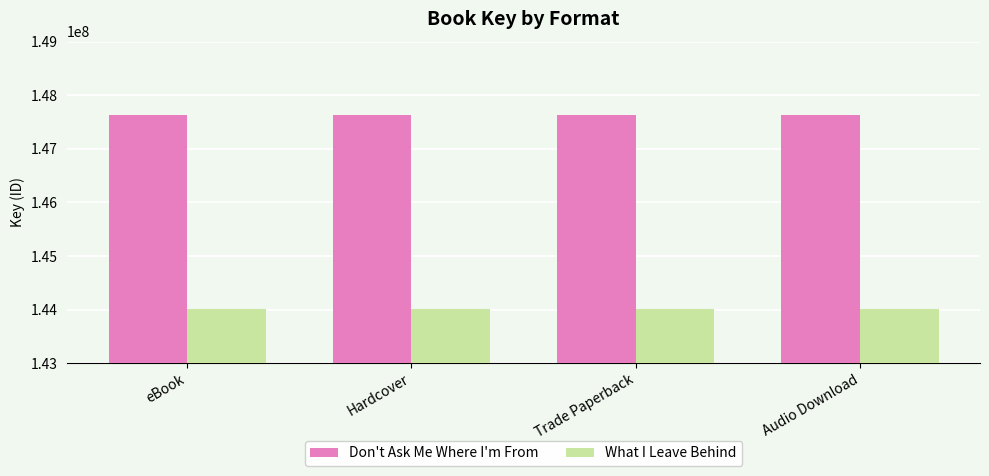

Is the value of What I Leave Behind at eBook greater than the value of Don't Ask Me Where I'm From at Trade Paperback?

No